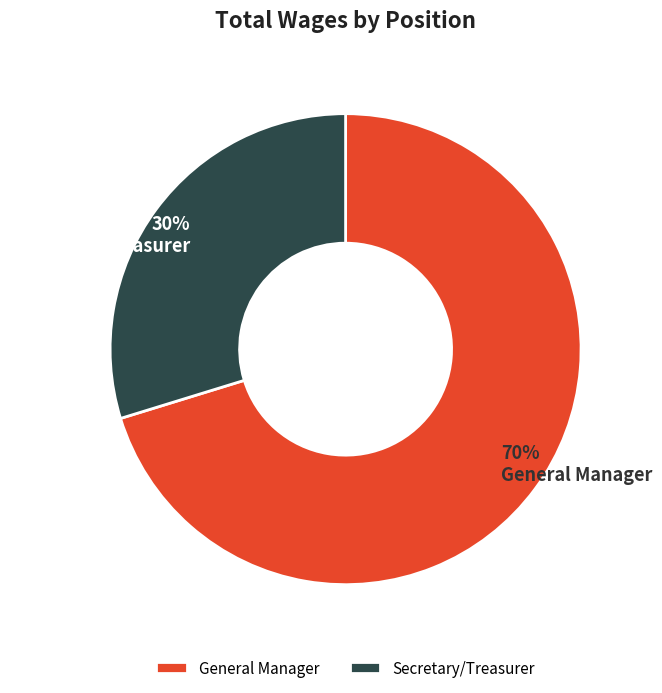

To the nearest percent, what percentage of the pie is General Manager?

70%